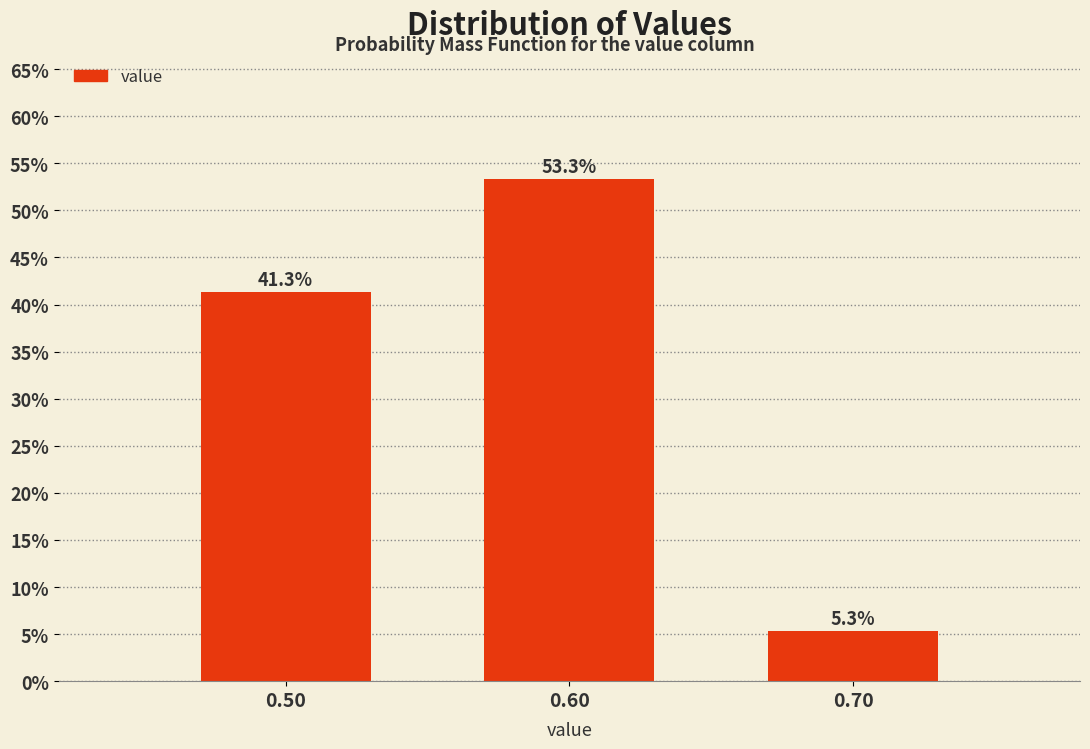

Reading left to right, extract all data points from this chart.

0.50=41.3	0.60=53.3	0.70=5.3